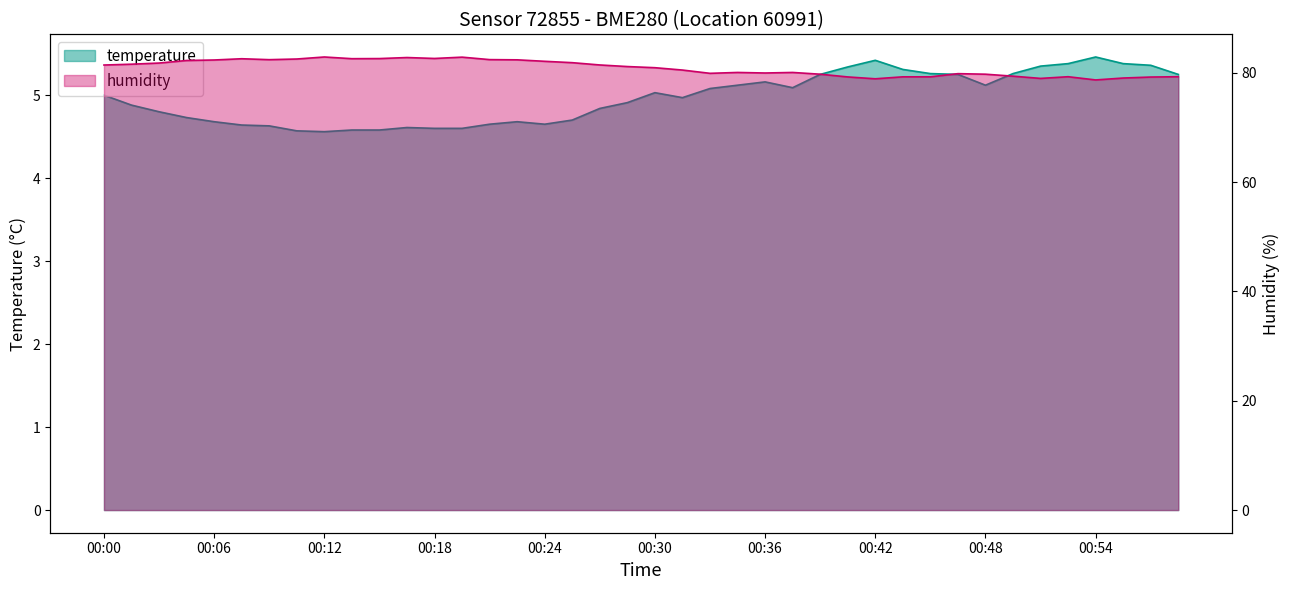

True or false: humidity has more than 2 interior local peaks.

True